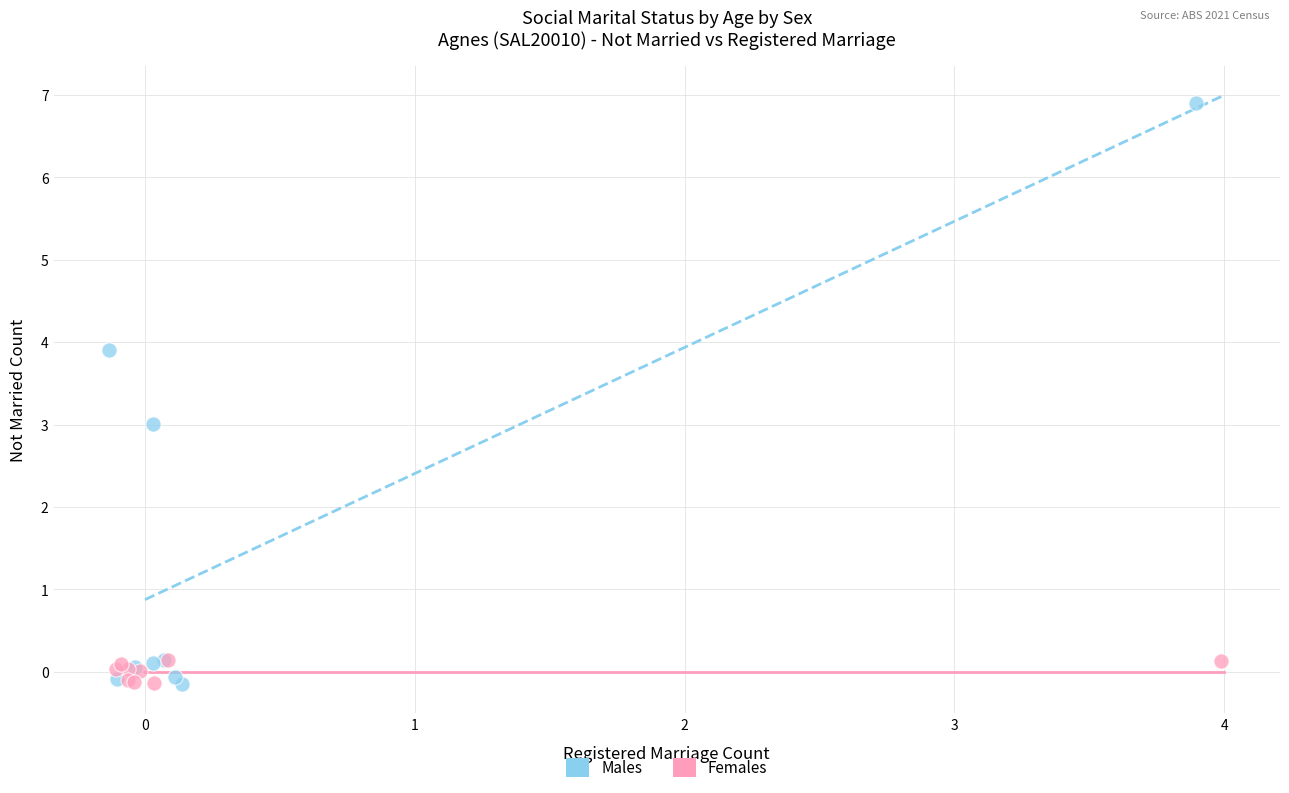

Which series contains the highest Y value?

Males